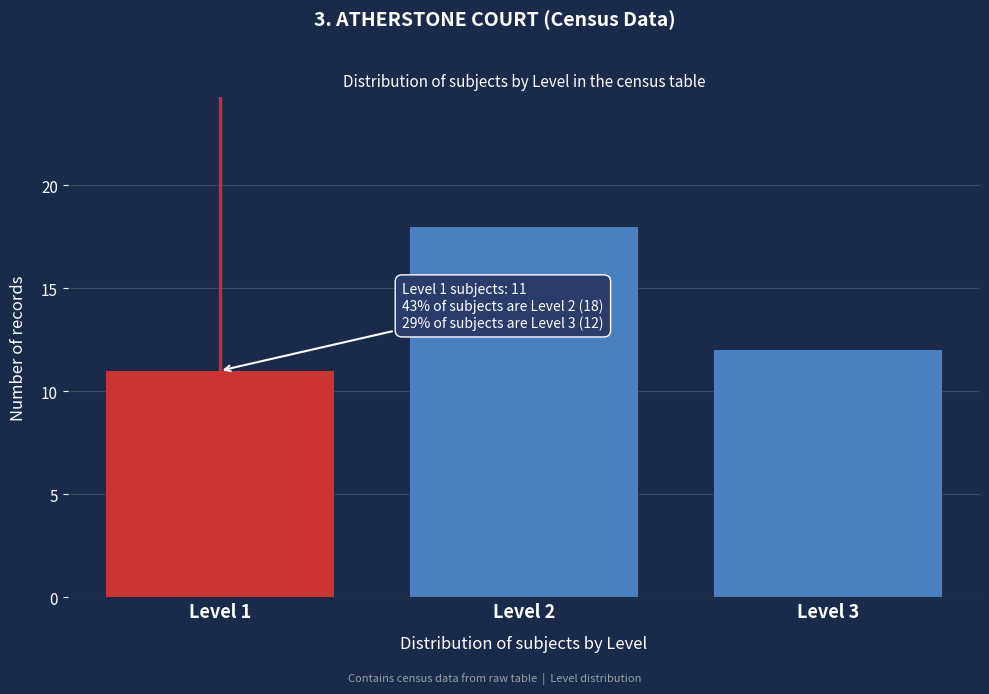

Reading left to right, extract all data points from this chart.

11	18	12